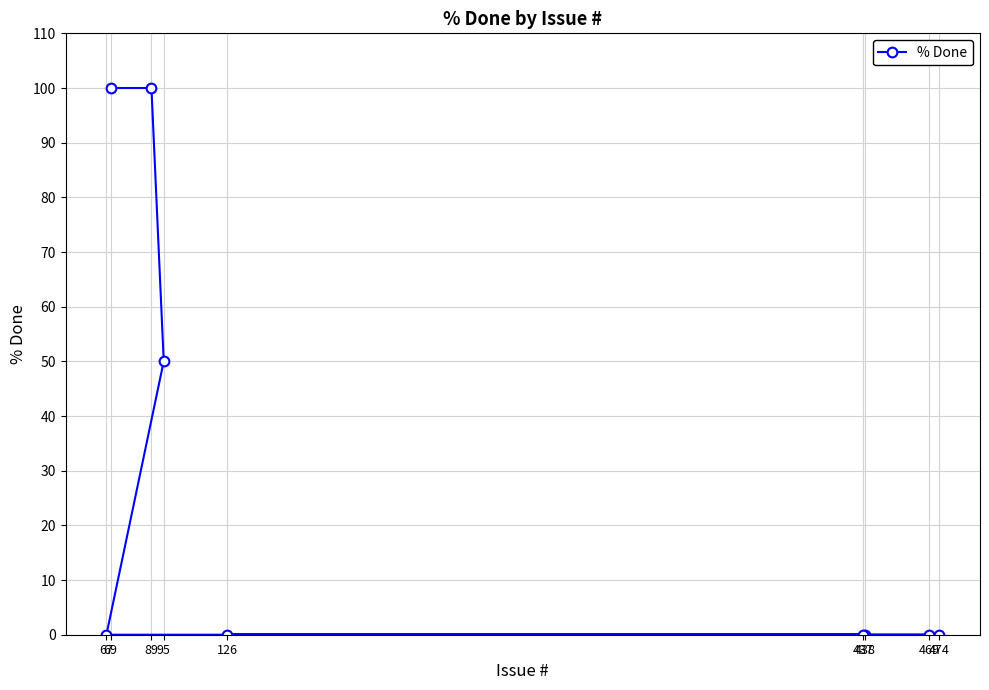

How many lines are shown in the chart?

1